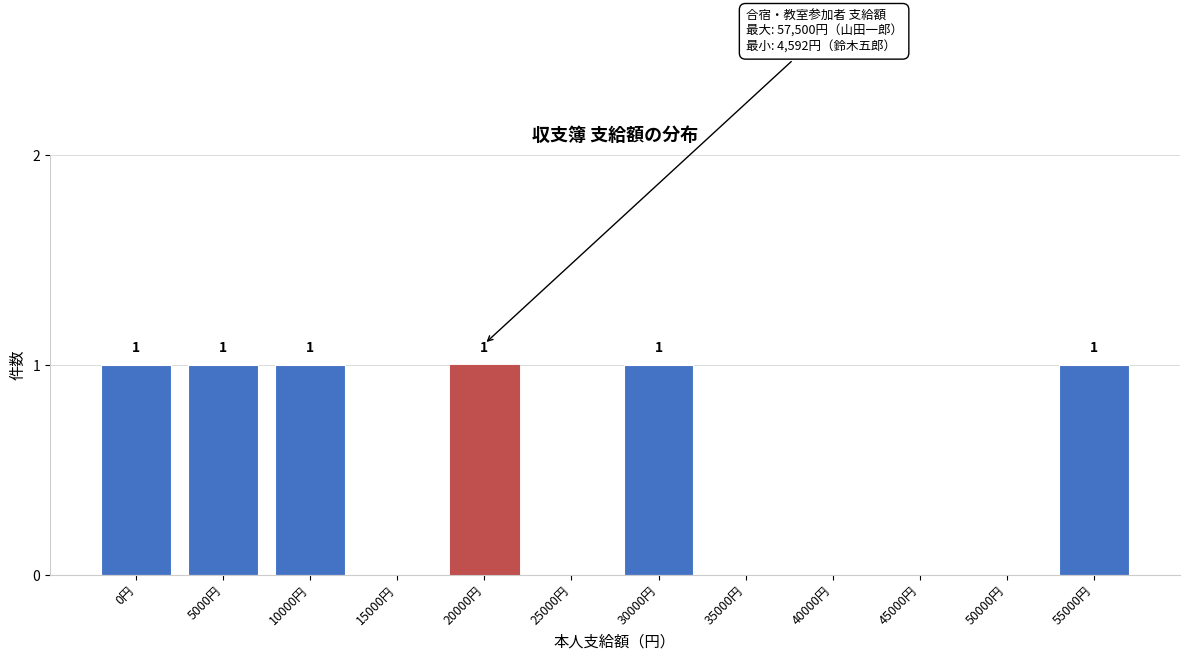

Reading left to right, list all the values displayed in this chart.

0円=1	5000円=1	10000円=1	15000円=0	20000円=1	25000円=0	30000円=1	35000円=0	40000円=0	45000円=0	50000円=0	55000円=1